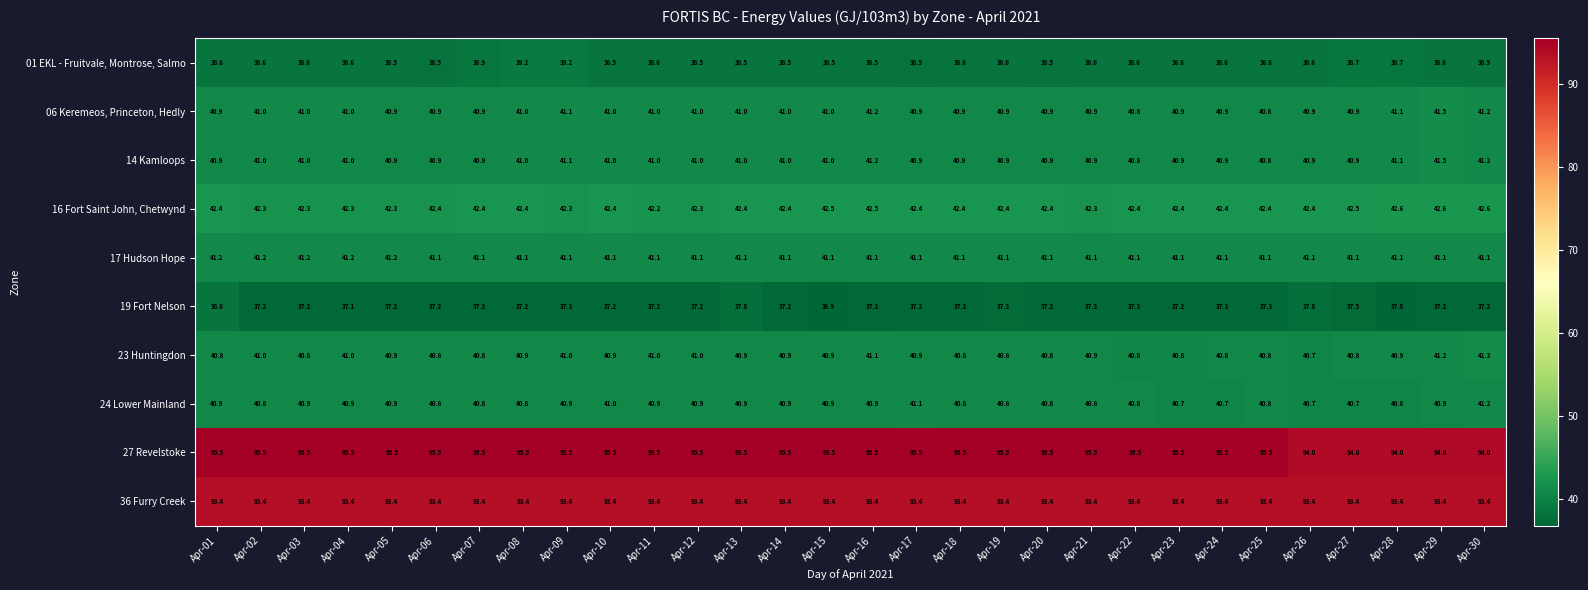

What is the average value of the 19 Fort Nelson series?

37.3